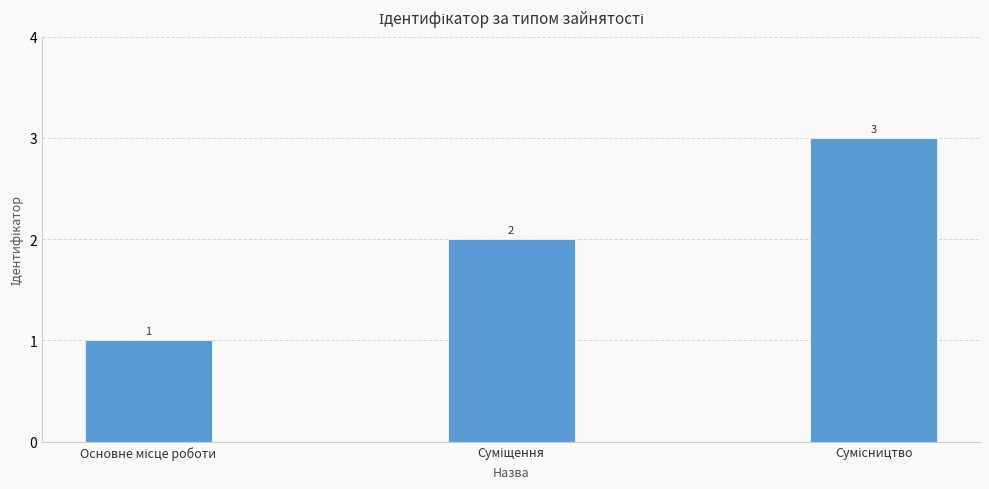

How many data points are less than 2?

1